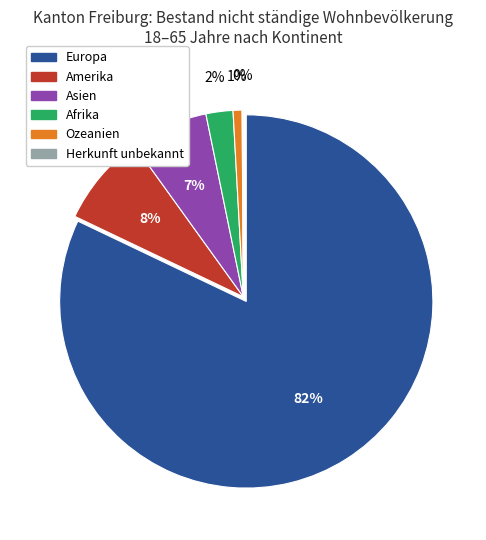

Which slice is the smallest?

Herkunft unbekannt